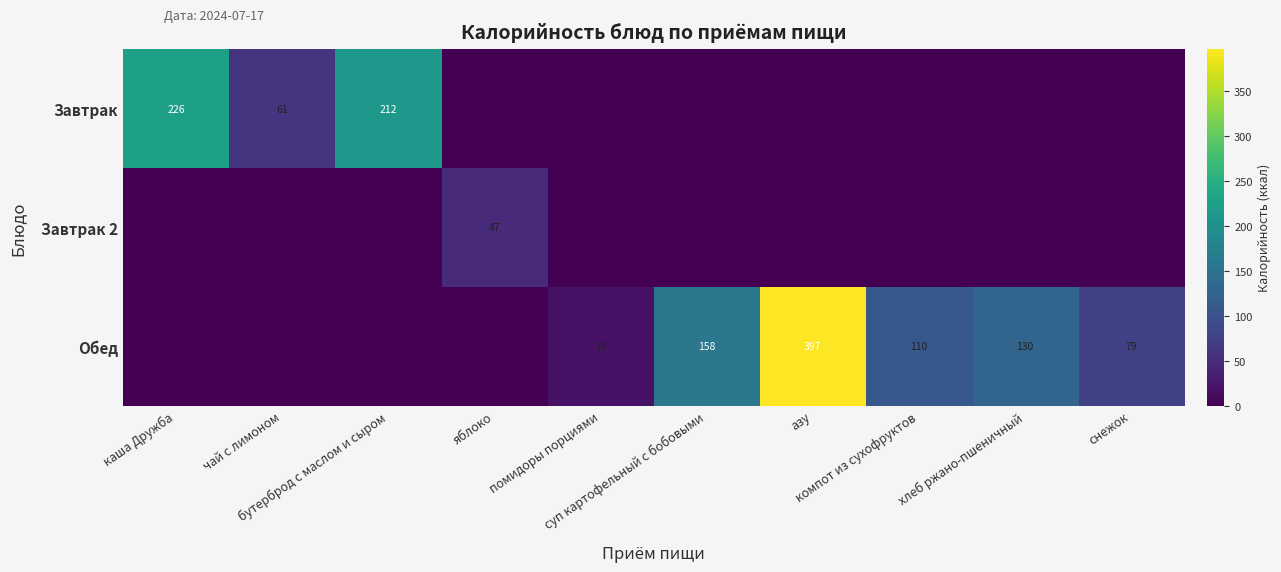

List the labels in order of Завтрак value, smallest first.

яблоко, помидоры порциями, суп картофельный с бобовыми, азу, компот из сухофруктов, хлеб ржано-пшеничный, снежок, чай с лимоном, бутерброд с маслом и сыром, каша Дружба